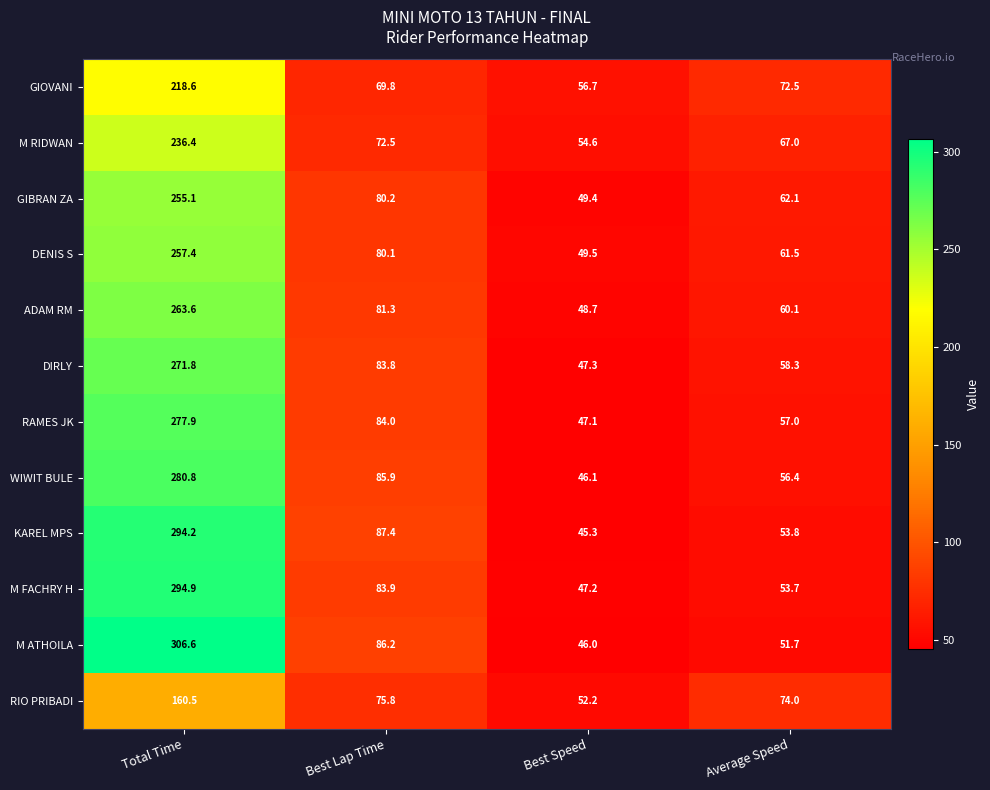

Which series has the largest total across all categories?

M ATHOILA